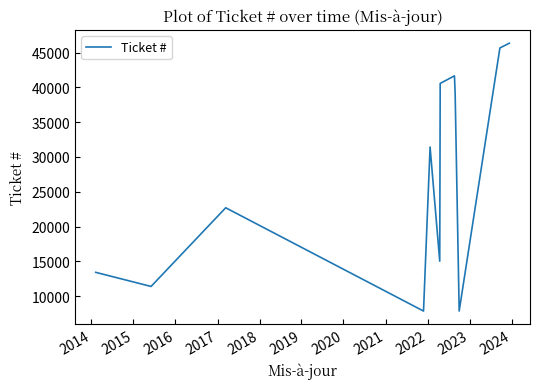

What is the difference between the maximum and minimum values?

38482